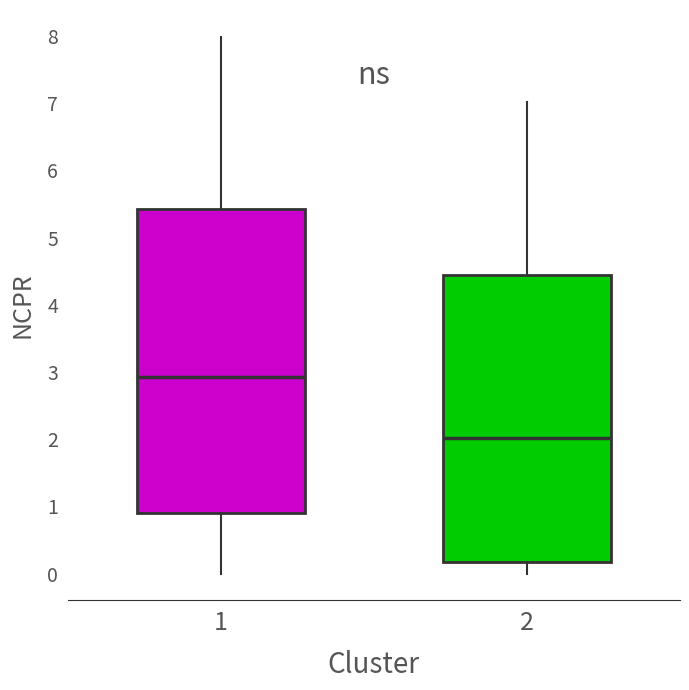

Reading left to right, transcribe this box plot: for each box, give where its median line is, the range the box spans, and where its two whiskers end, as read against the y-axis. The values are not printed on the chart, so give them approximately, as read against the axis.

1: median 2.9, box 0.9 to 5.4, whiskers 0.0 to 8.0
2: median 2.0, box 0.2 to 4.4, whiskers 0.0 to 7.0